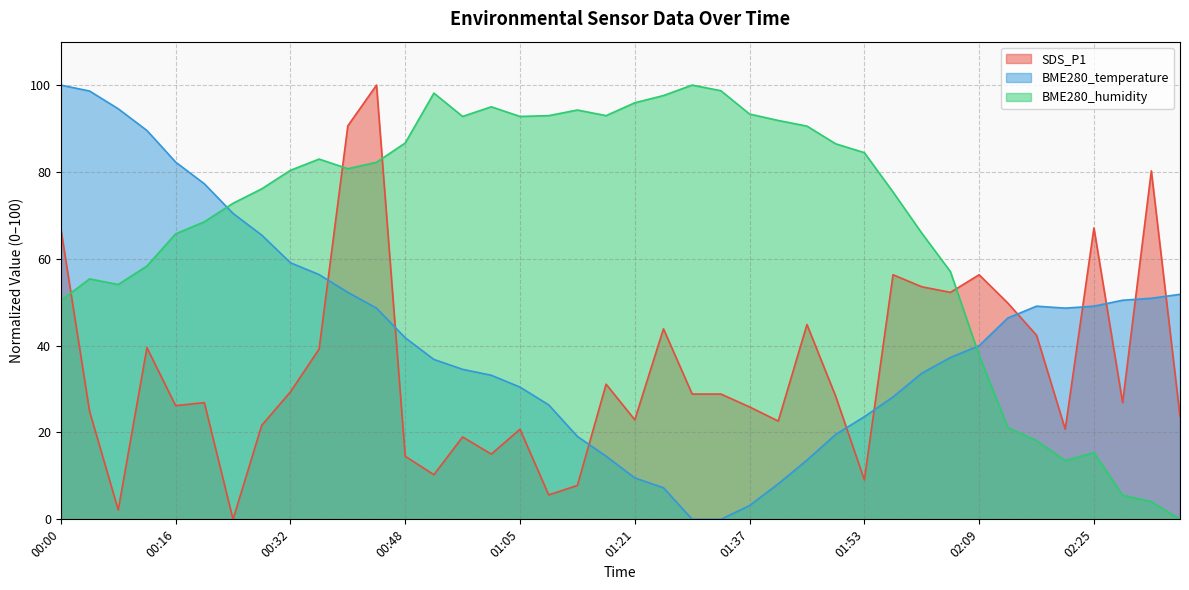

True or false: SDS_P1 and BME280_temperature intersect in this chart.

True